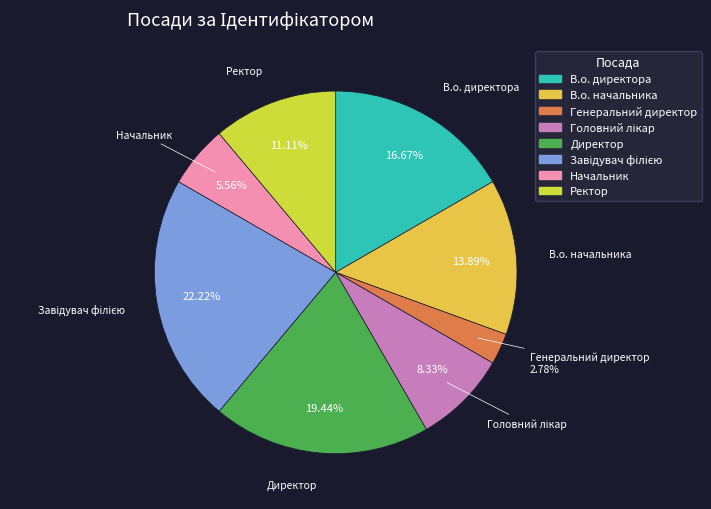

What percentage is the Директор slice, to the nearest percent?

19%